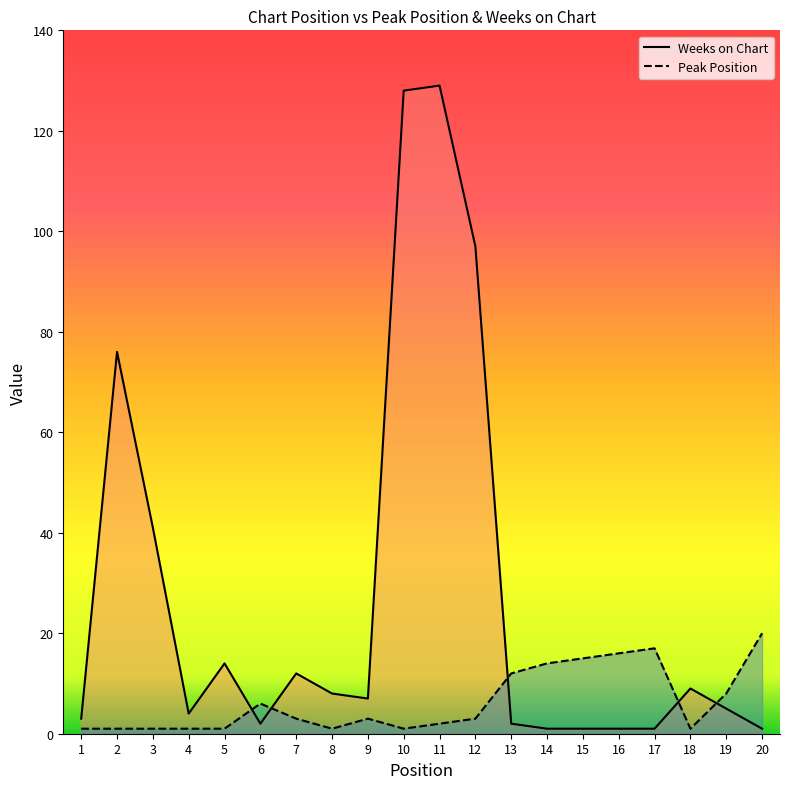

The Peak Position series shows 6 at 15. True or false?

False